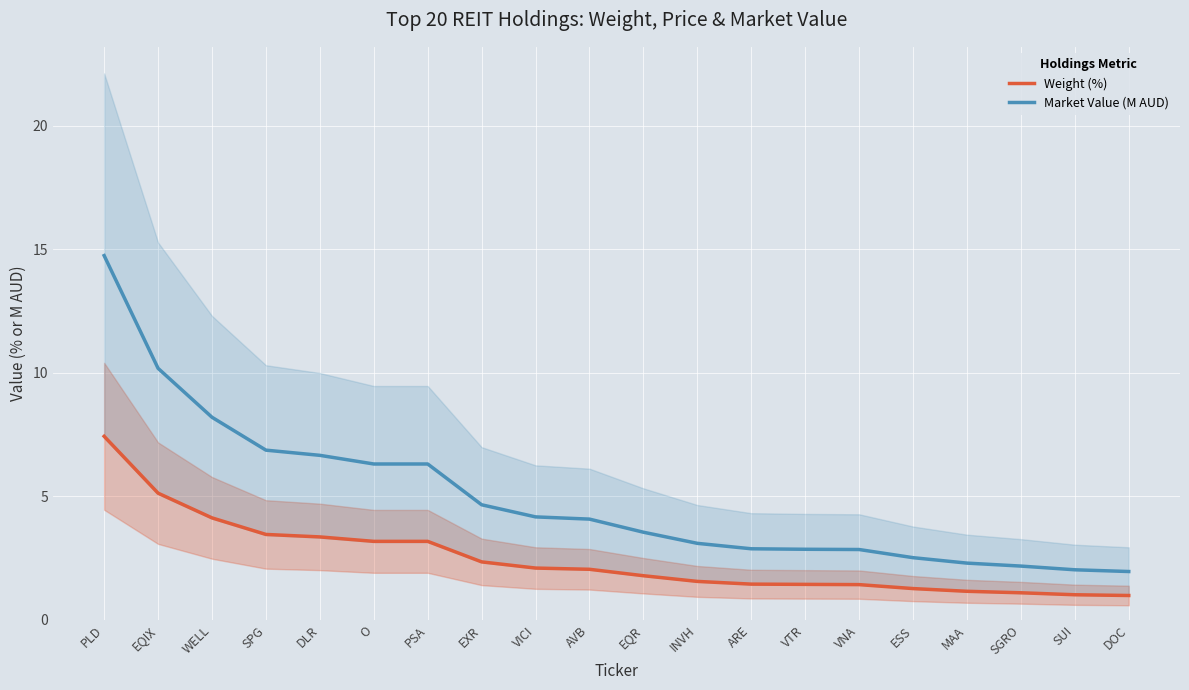

Where is Market Value (M AUD) nearest to the value 8?

WELL